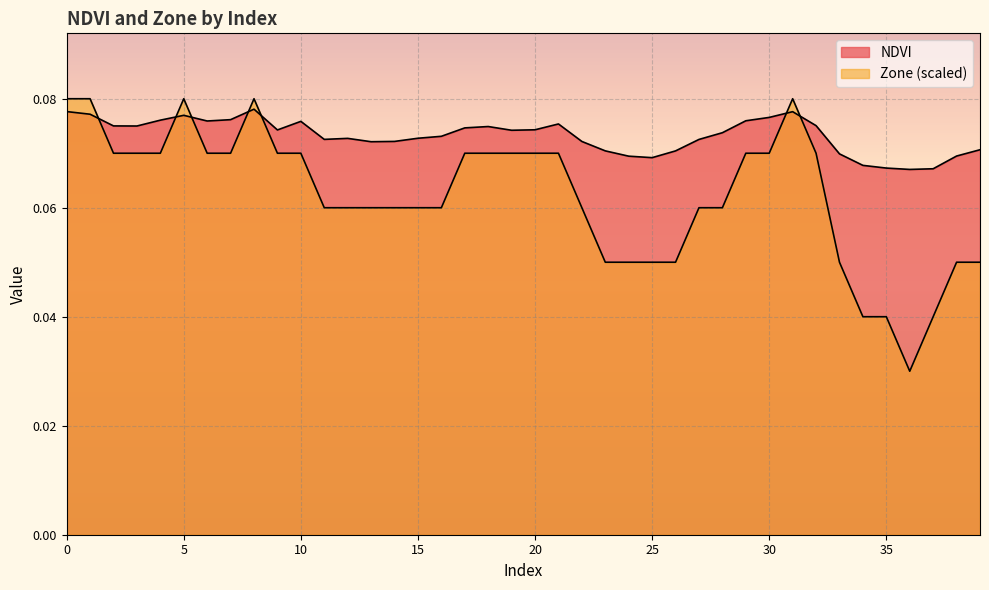

Count the NDVI values in the range 0 to 1.

40